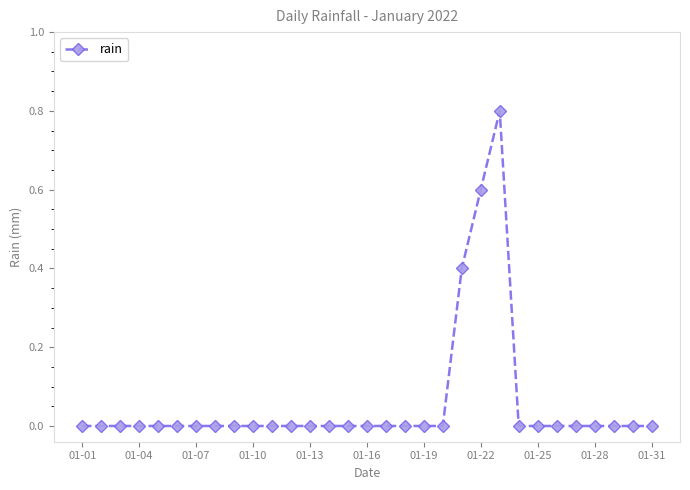

How many values are between 0 and 1?

31